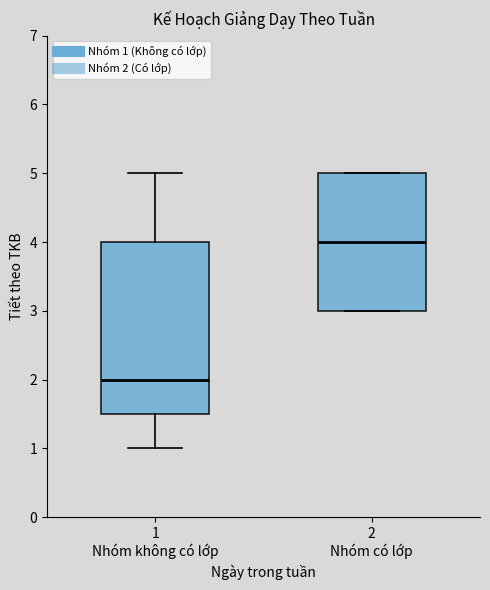

Comparing the boxes themselves (not the whiskers), which one is the tallest?

1 Nhóm không có lớp